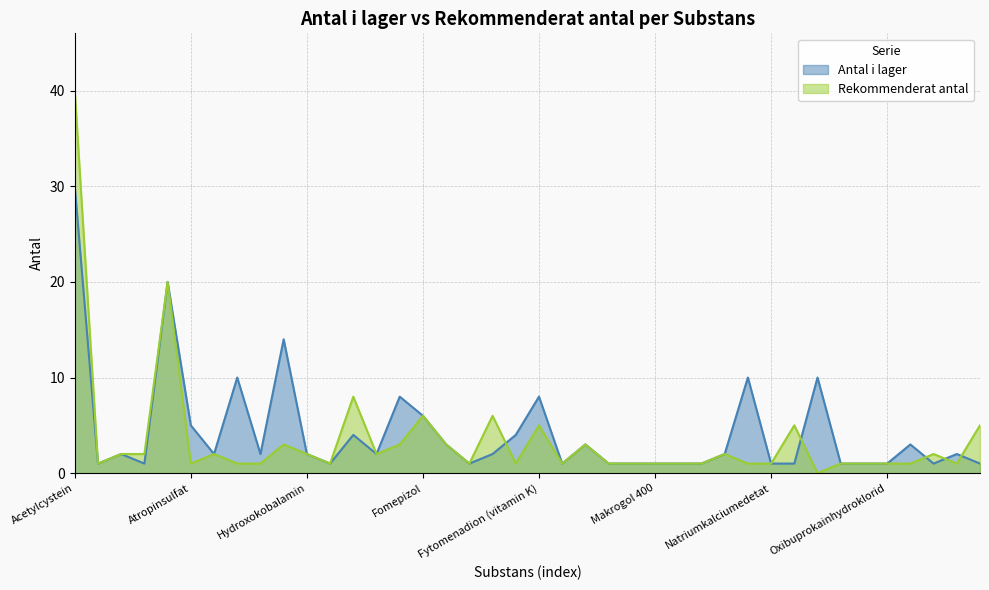

List the series in order of their peak value, lowest first.

Antal i lager, Rekommenderat antal